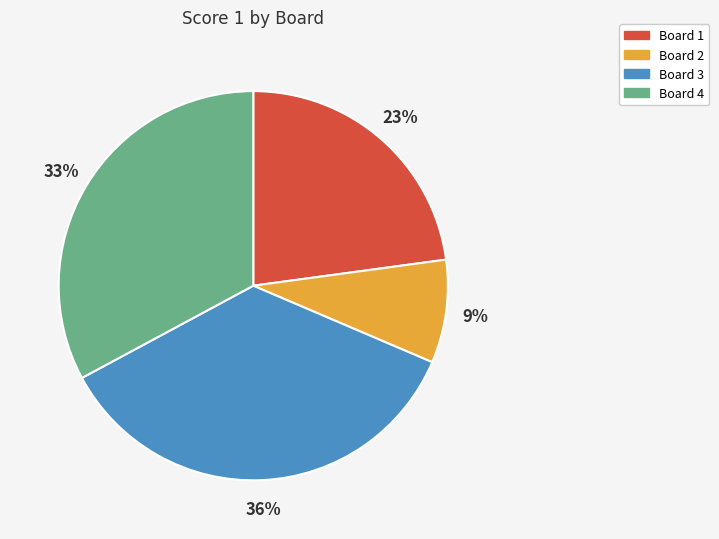

To the nearest percent, what is the average slice percentage?

25%